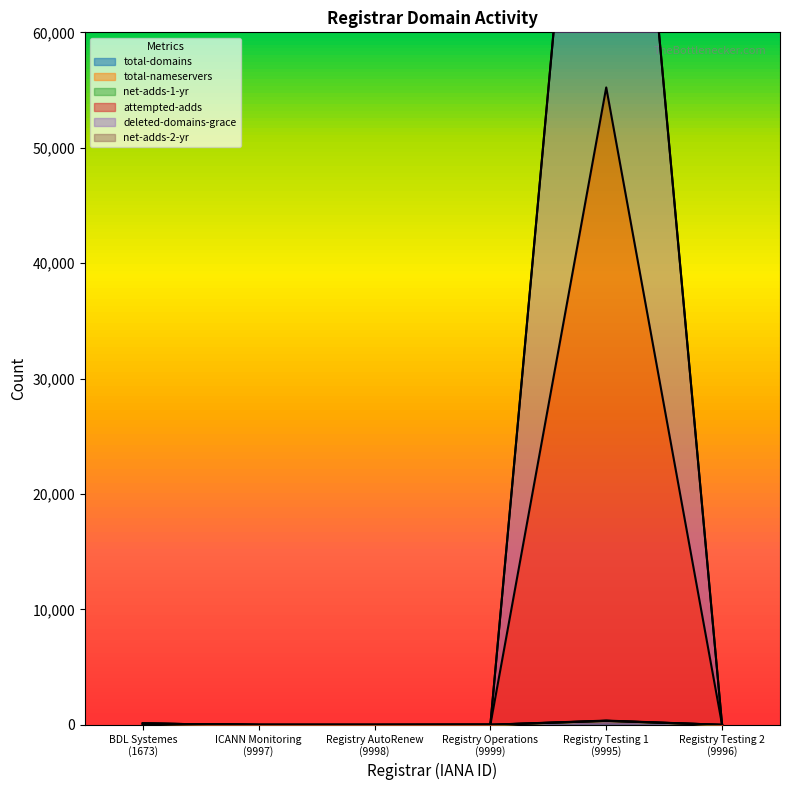

What is the label of the 6th point from the right?

BDL Systemes
(1673)